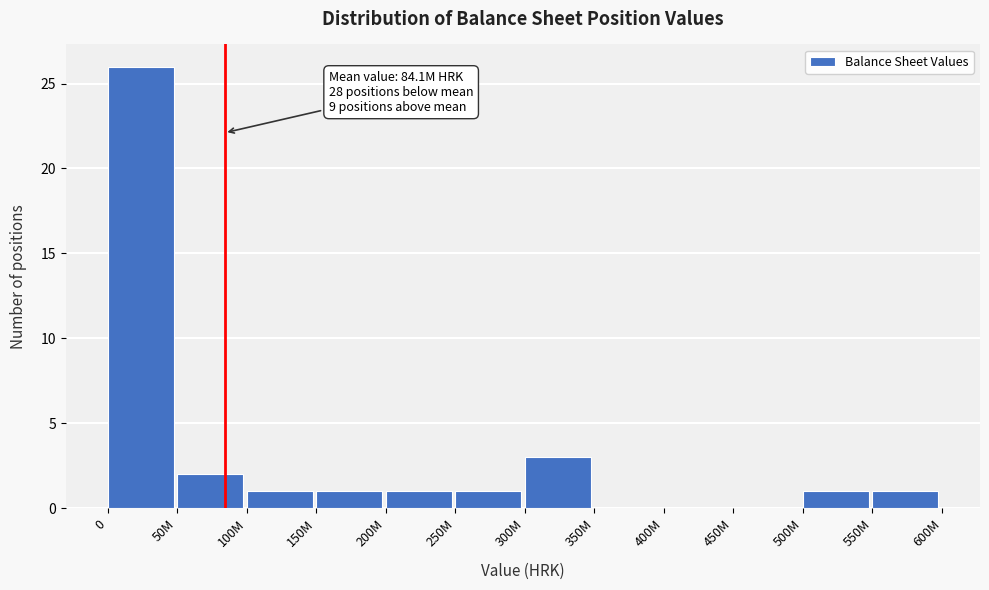

Reading right to left, extract all data points from this chart.

550M=1	500M=1	450M=0	400M=0	350M=0	300M=3	250M=1	200M=1	150M=1	100M=1	50M=2	0=26